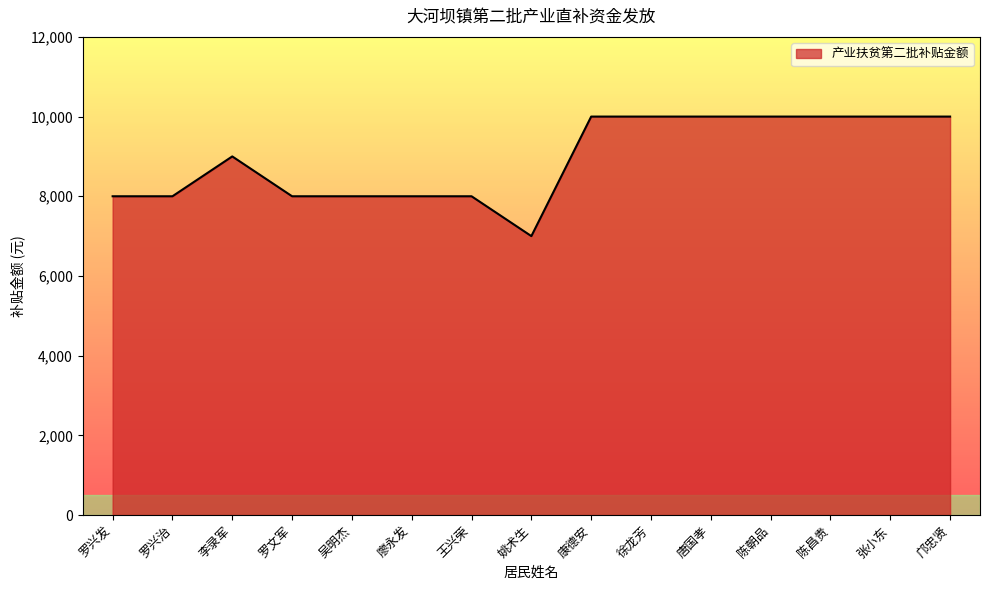

What is the approximate value at 姚术生, to the nearest 10?

7000